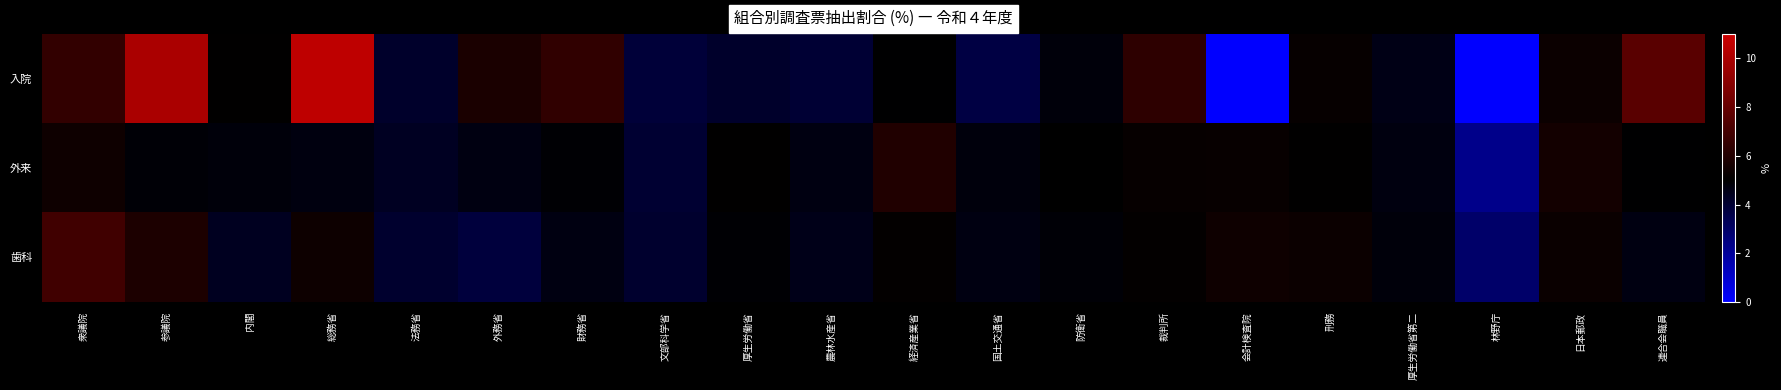

Which has a higher value, 厚生労働省 or 文部科学省?

厚生労働省